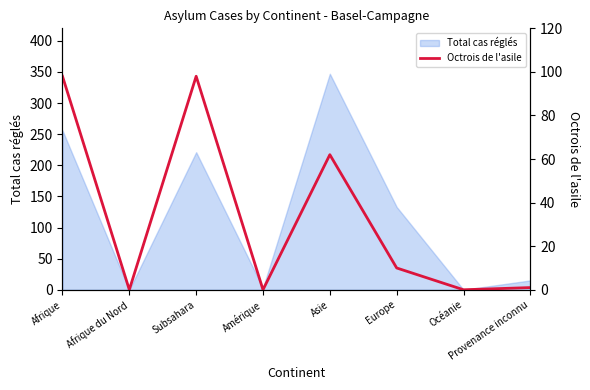

Is it true that Total cas réglés equals 133 at Europe?

True